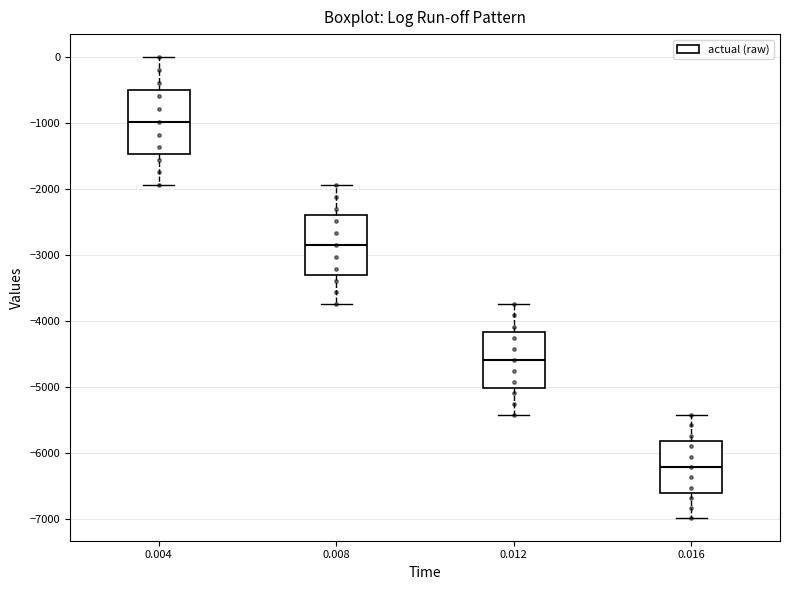

Where does the lower whisker of the box at x = 0.004 end on the y-axis? The values are not printed on the chart, so give them approximately, as read against the axis.

-1900